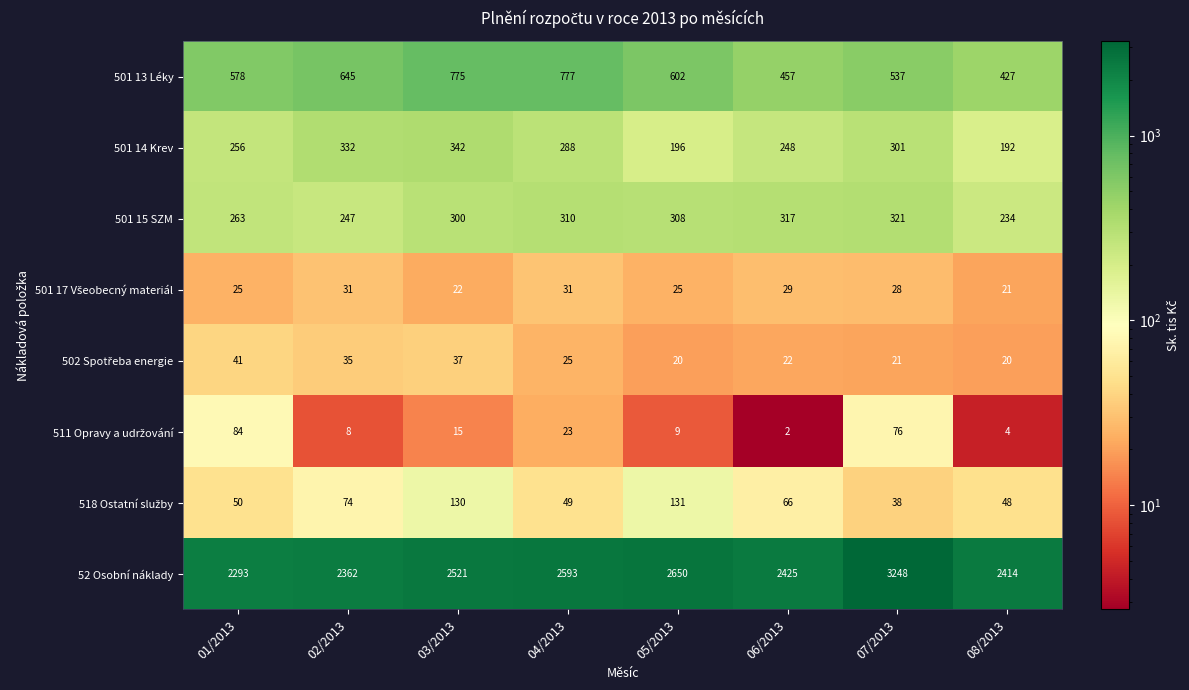

What is the maximum value shown in the chart?

3248